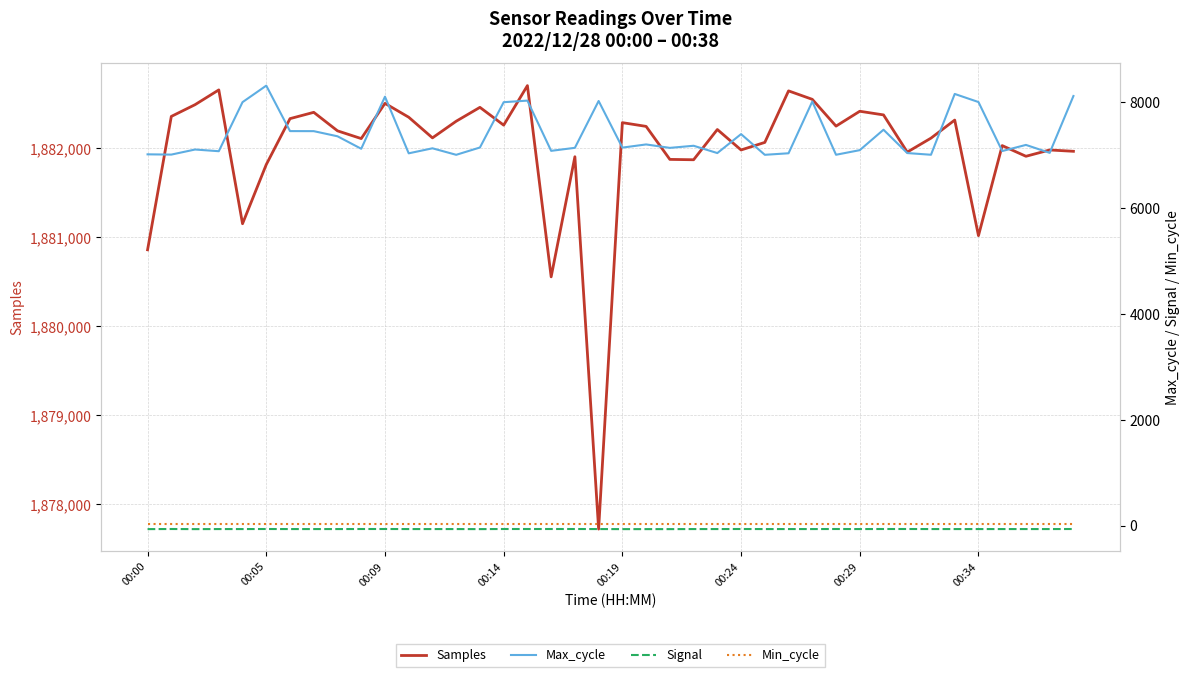

What is the maximum value for Samples?

1882705